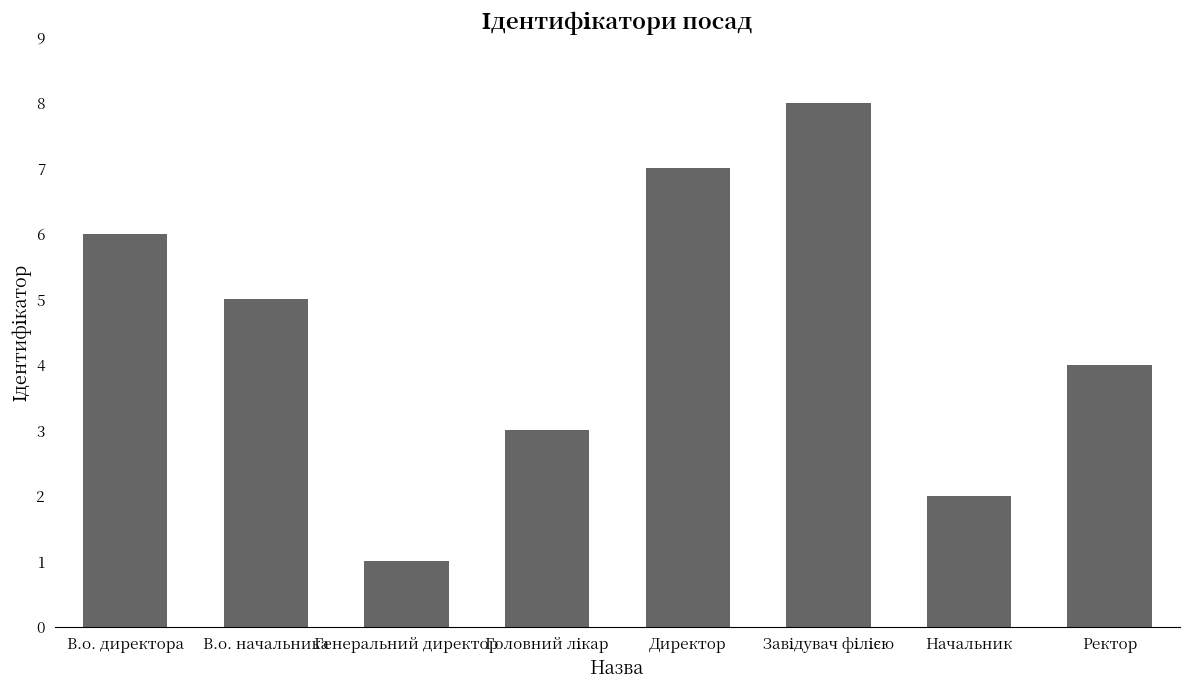

Approximately how many times larger is the value at Начальник compared to В.о. директора?

0.3